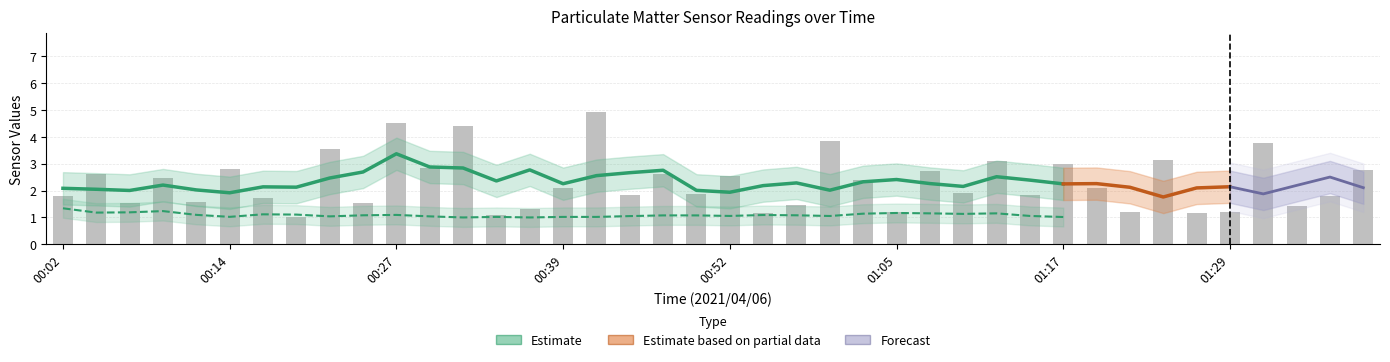

Where is SDS_P2 nearest to the value 1?

00:27